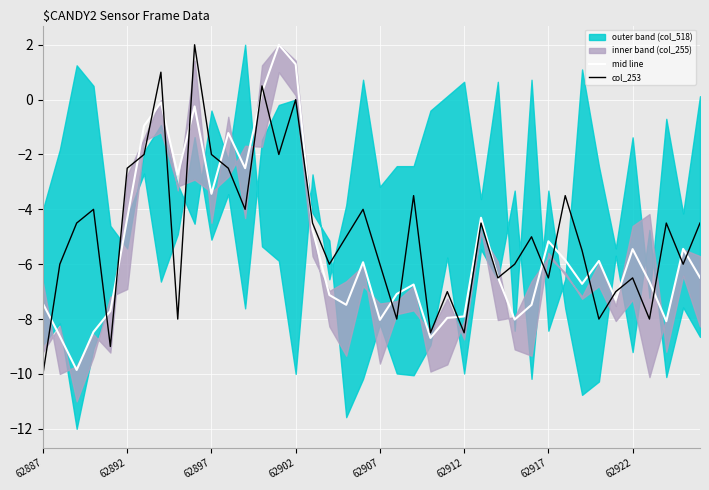

Is this an area chart (filled region under the line)?

No